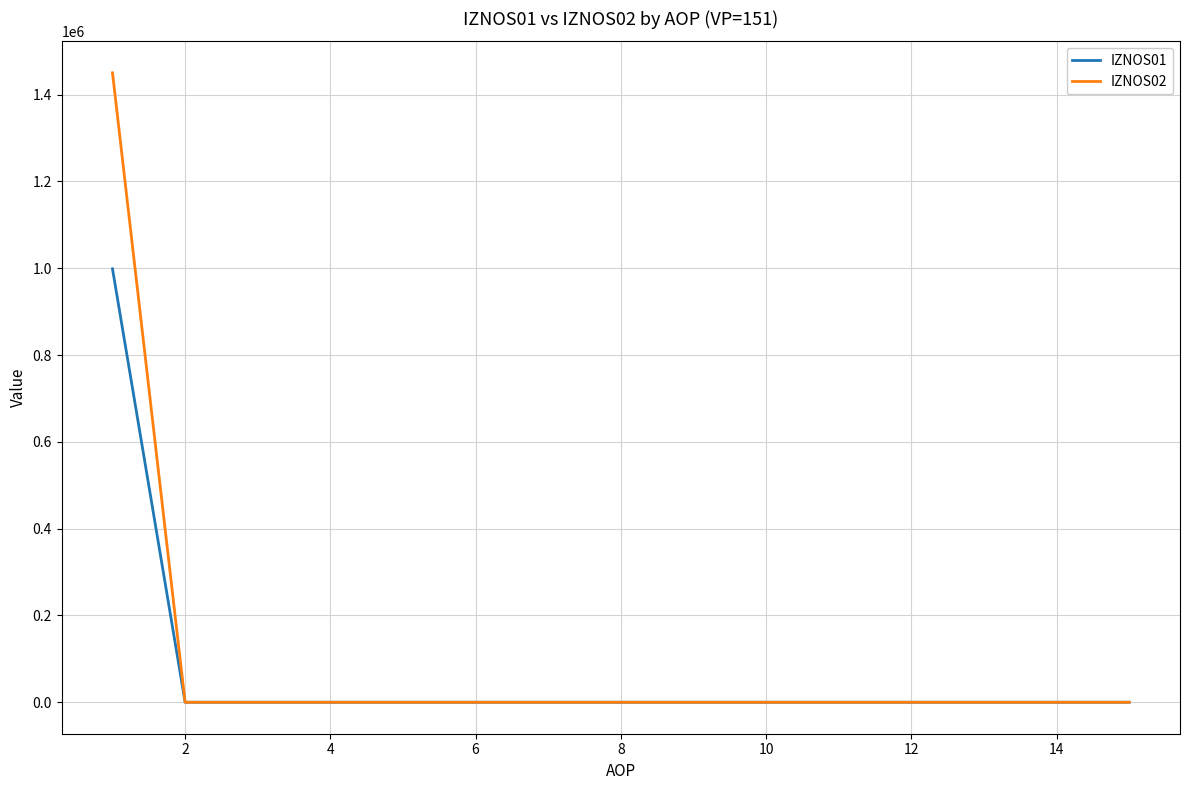

What is the sum of all IZNOS01 values?

998600.8